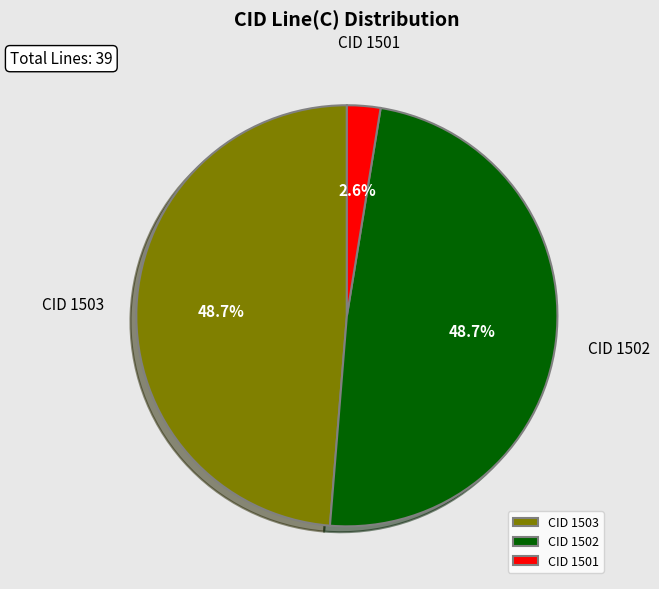

Which slice is the smallest?

CID 1501